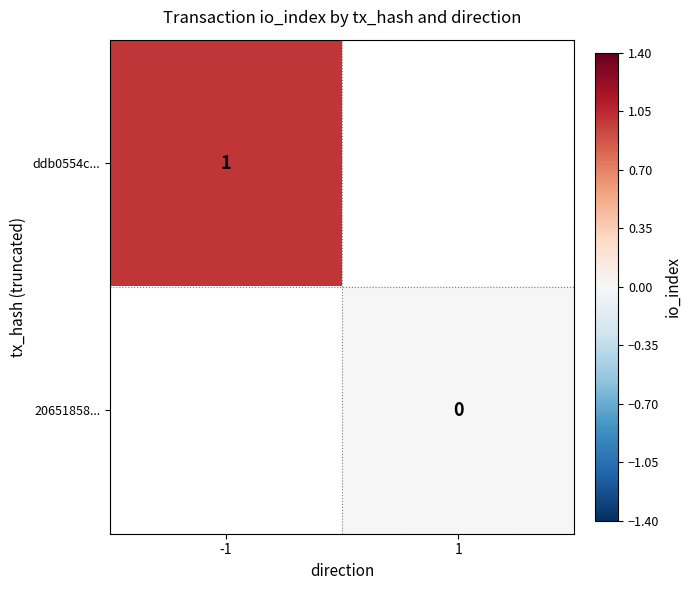

The value of ddb0554c... at -1 is 1. True or false?

True